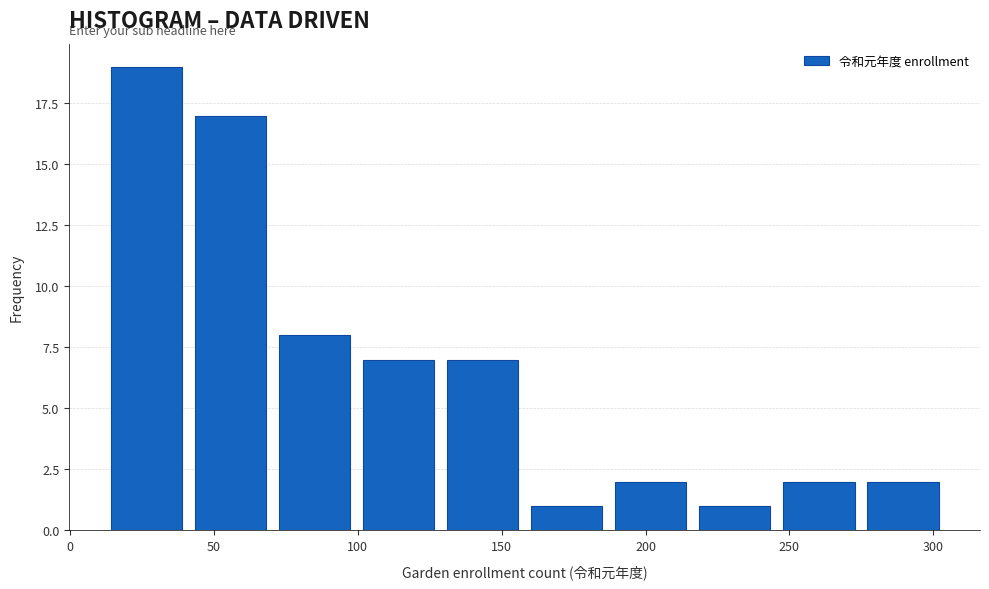

How tall is the bar that spans 245 to 275 on the x-axis? Neither the bar edges nor the heights are printed on the chart, so give them approximately, as read against the axes.

2